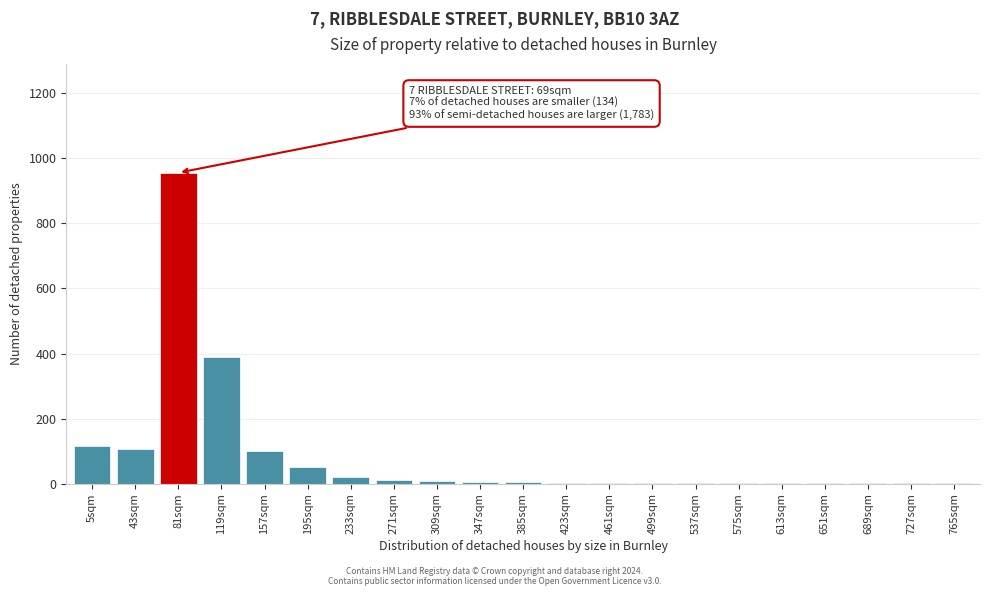

Which category has the highest value across all series?

81sqm